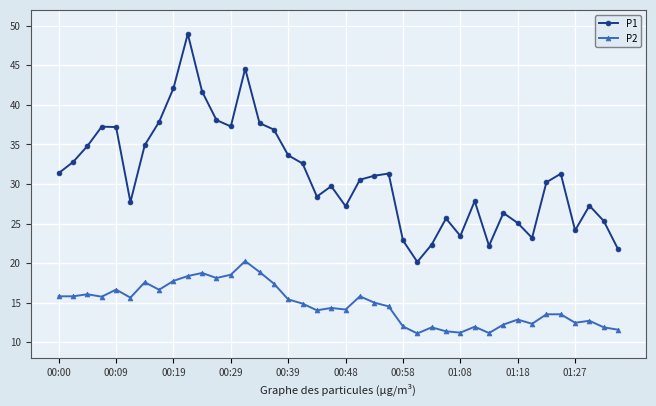

Which series has the largest range (max minus min)?

P1